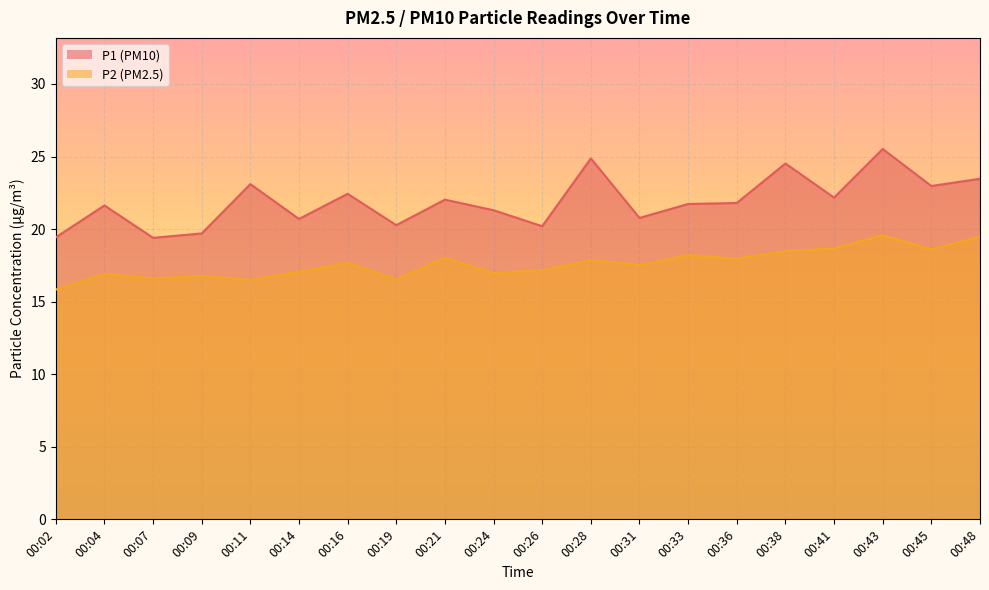

Which series has the largest range (max minus min)?

P1